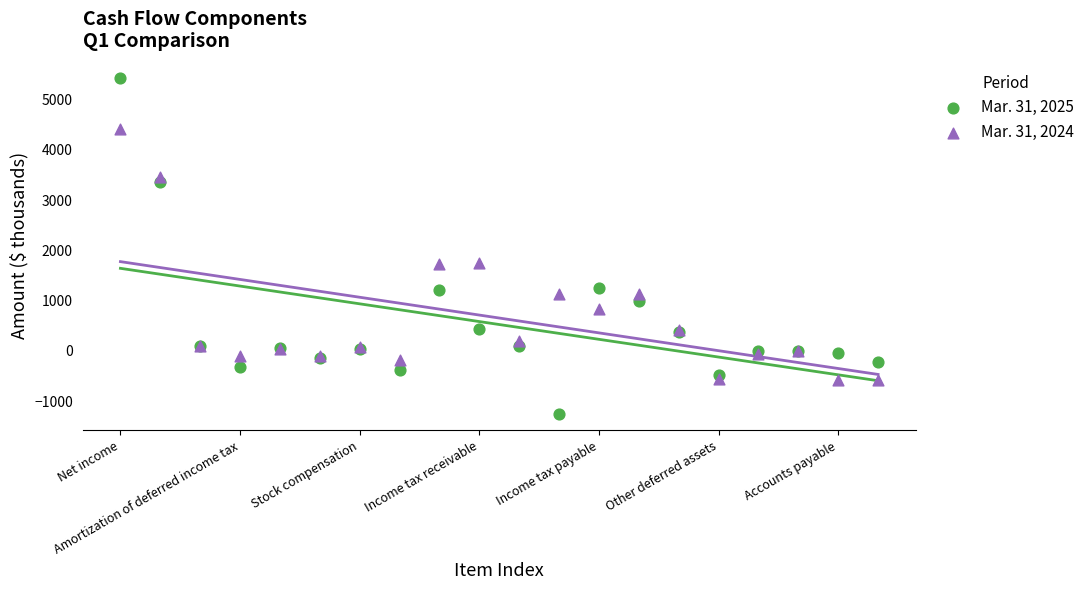

Which series has the widest spread of Y values?

Mar. 31, 2025